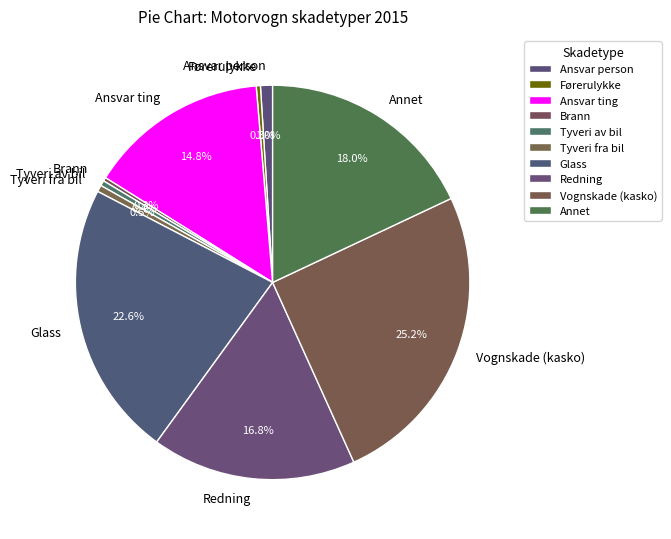

Does Ansvar ting represent more than half of the total?

No